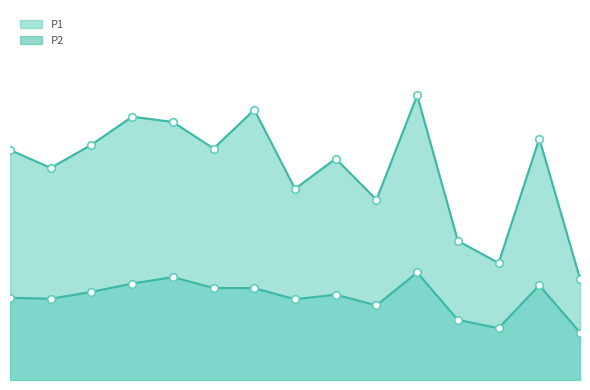

Which series contains the lowest Y value?

P2